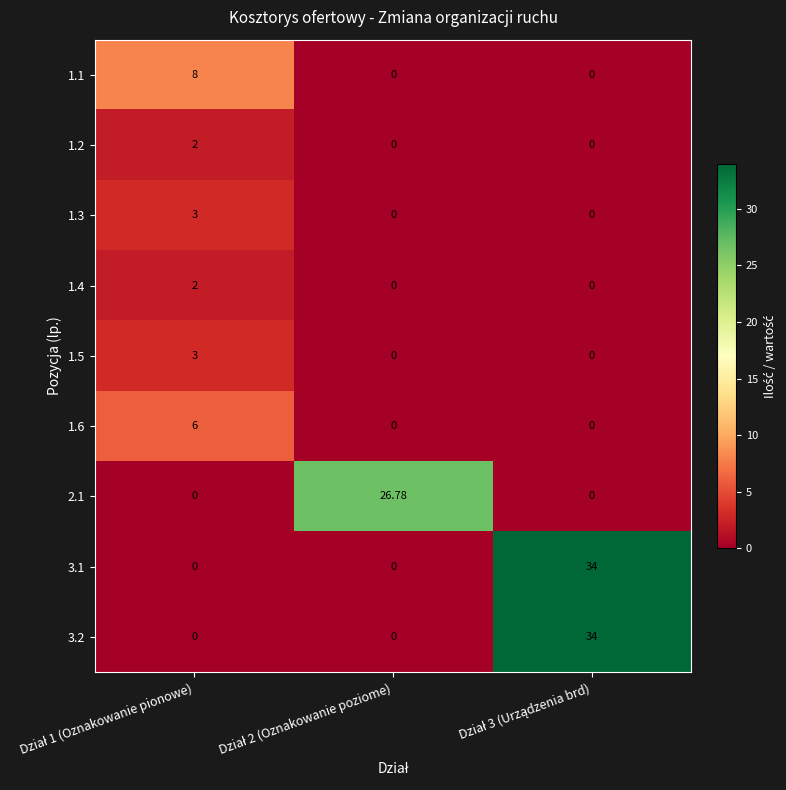

Reading left to right, extract all data points from this chart.

1.1: Dział 1 (Oznakowanie pionowe)=8.0	Dział 2 (Oznakowanie poziome)=0.0	Dział 3 (Urządzenia brd)=0.0
1.2: Dział 1 (Oznakowanie pionowe)=2.0	Dział 2 (Oznakowanie poziome)=0.0	Dział 3 (Urządzenia brd)=0.0
1.3: Dział 1 (Oznakowanie pionowe)=3.0	Dział 2 (Oznakowanie poziome)=0.0	Dział 3 (Urządzenia brd)=0.0
1.4: Dział 1 (Oznakowanie pionowe)=2.0	Dział 2 (Oznakowanie poziome)=0.0	Dział 3 (Urządzenia brd)=0.0
1.5: Dział 1 (Oznakowanie pionowe)=3.0	Dział 2 (Oznakowanie poziome)=0.0	Dział 3 (Urządzenia brd)=0.0
1.6: Dział 1 (Oznakowanie pionowe)=6.0	Dział 2 (Oznakowanie poziome)=0.0	Dział 3 (Urządzenia brd)=0.0
2.1: Dział 1 (Oznakowanie pionowe)=0.0	Dział 2 (Oznakowanie poziome)=26.8	Dział 3 (Urządzenia brd)=0.0
3.1: Dział 1 (Oznakowanie pionowe)=0.0	Dział 2 (Oznakowanie poziome)=0.0	Dział 3 (Urządzenia brd)=34.0
3.2: Dział 1 (Oznakowanie pionowe)=0.0	Dział 2 (Oznakowanie poziome)=0.0	Dział 3 (Urządzenia brd)=34.0